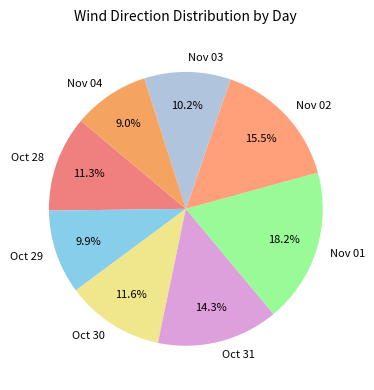

What is the largest slice in the pie chart?

Nov 01